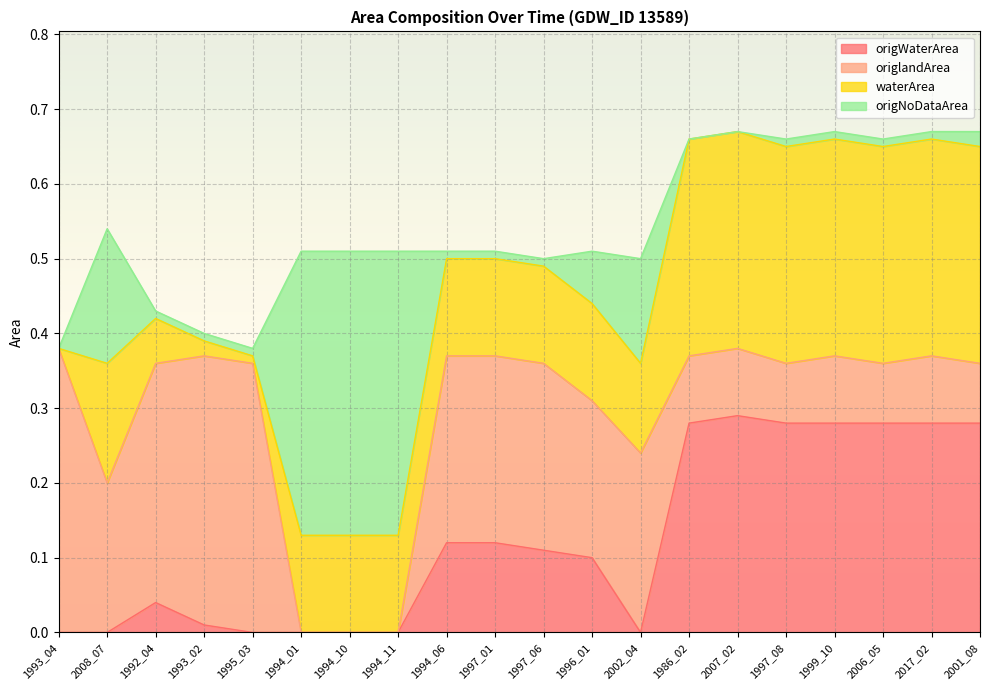

What are all the series names shown in the legend?

origWaterArea, origlandArea, waterArea, origNoDataArea